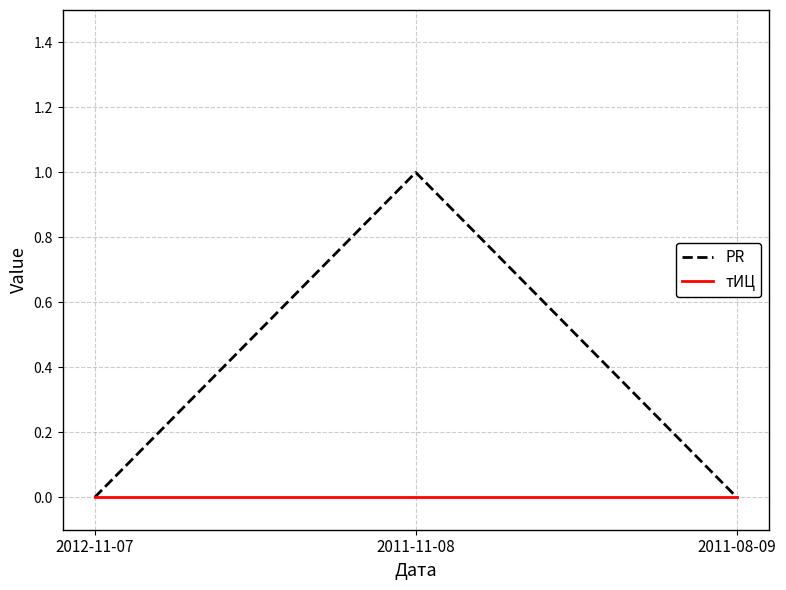

What position from the left is 2011-08-09?

3